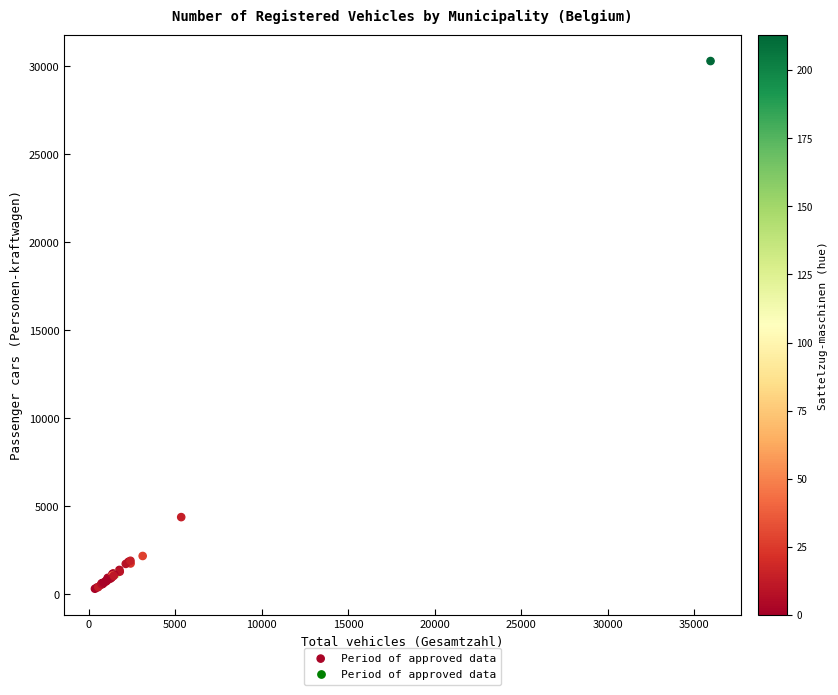

What Y value in the scatter plot is closest to 15312?

4392